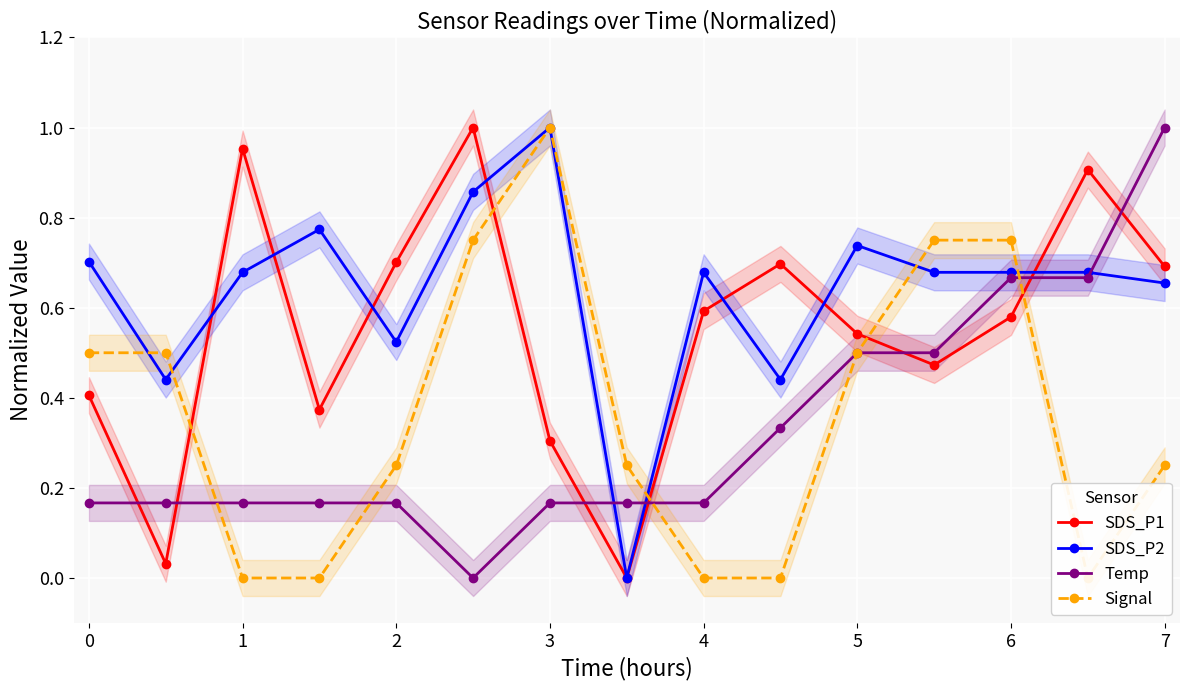

What is the average value of the SDS_P2 series?

0.6